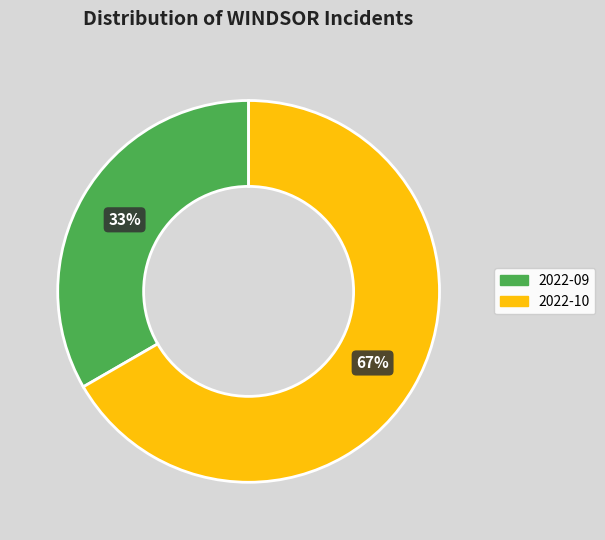

Is the sum of 2022-09 and 2022-10 greater than half?

Yes